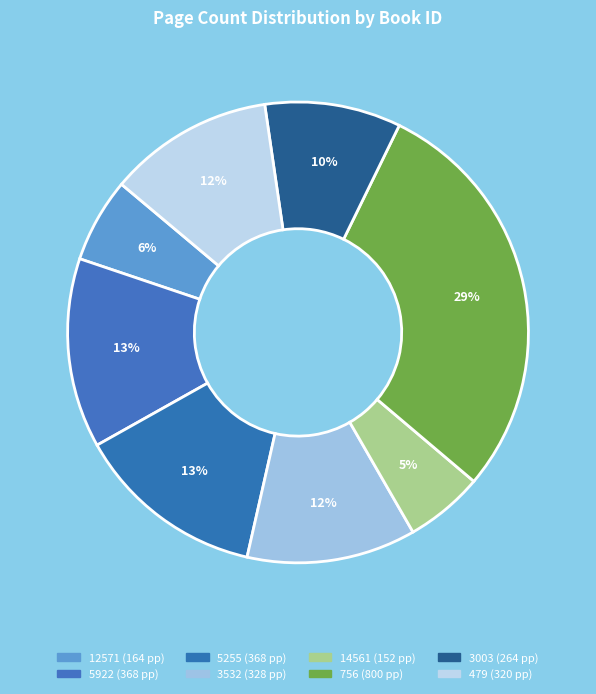

How many segments does this pie chart have?

8